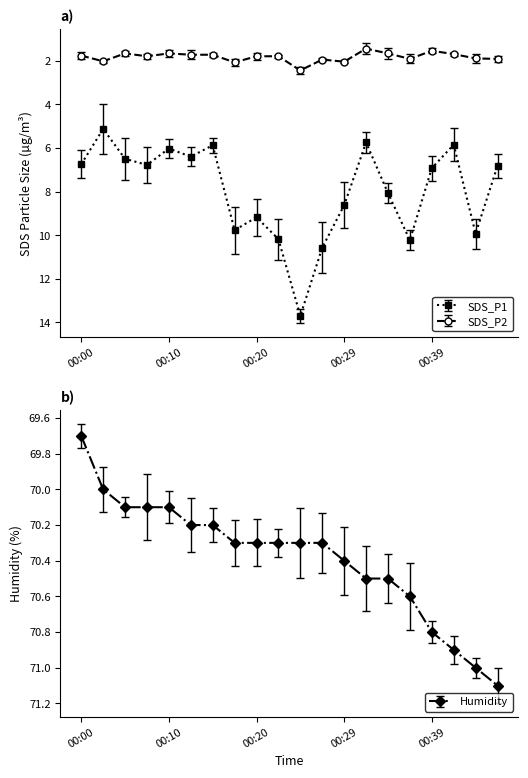

Rank the series at 00:05 from lowest to highest value.

SDS_P2, SDS_P1, Humidity